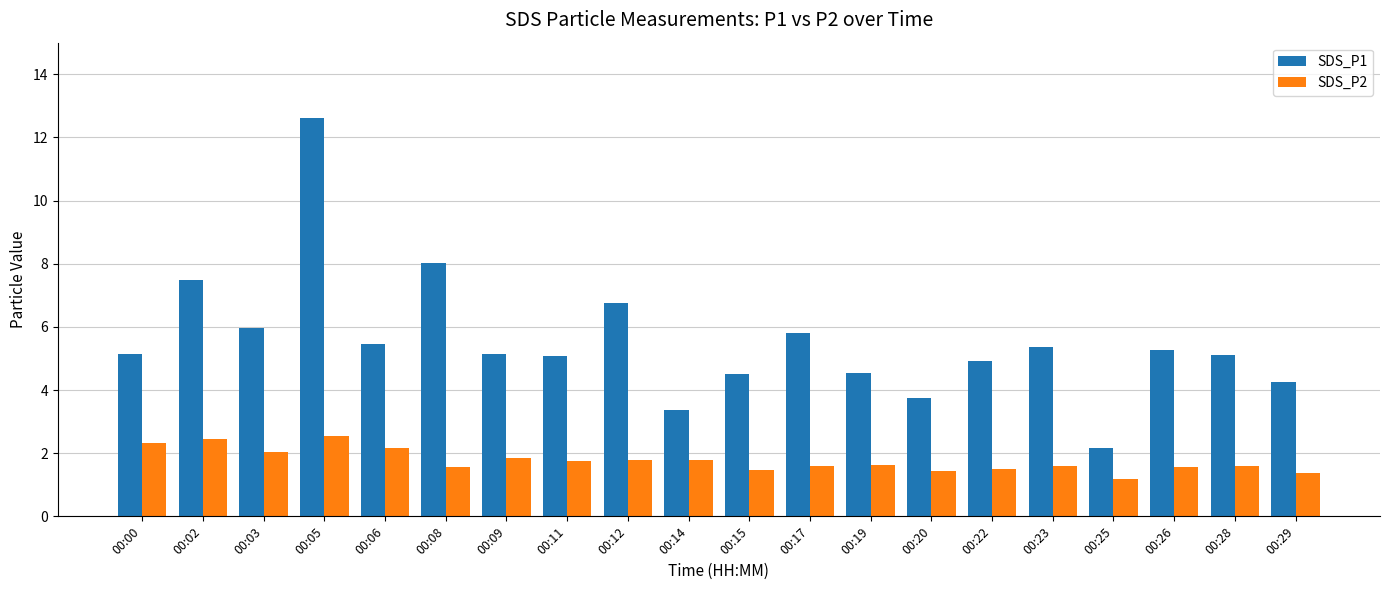

At how many categories does at least one series exceed 1?

20